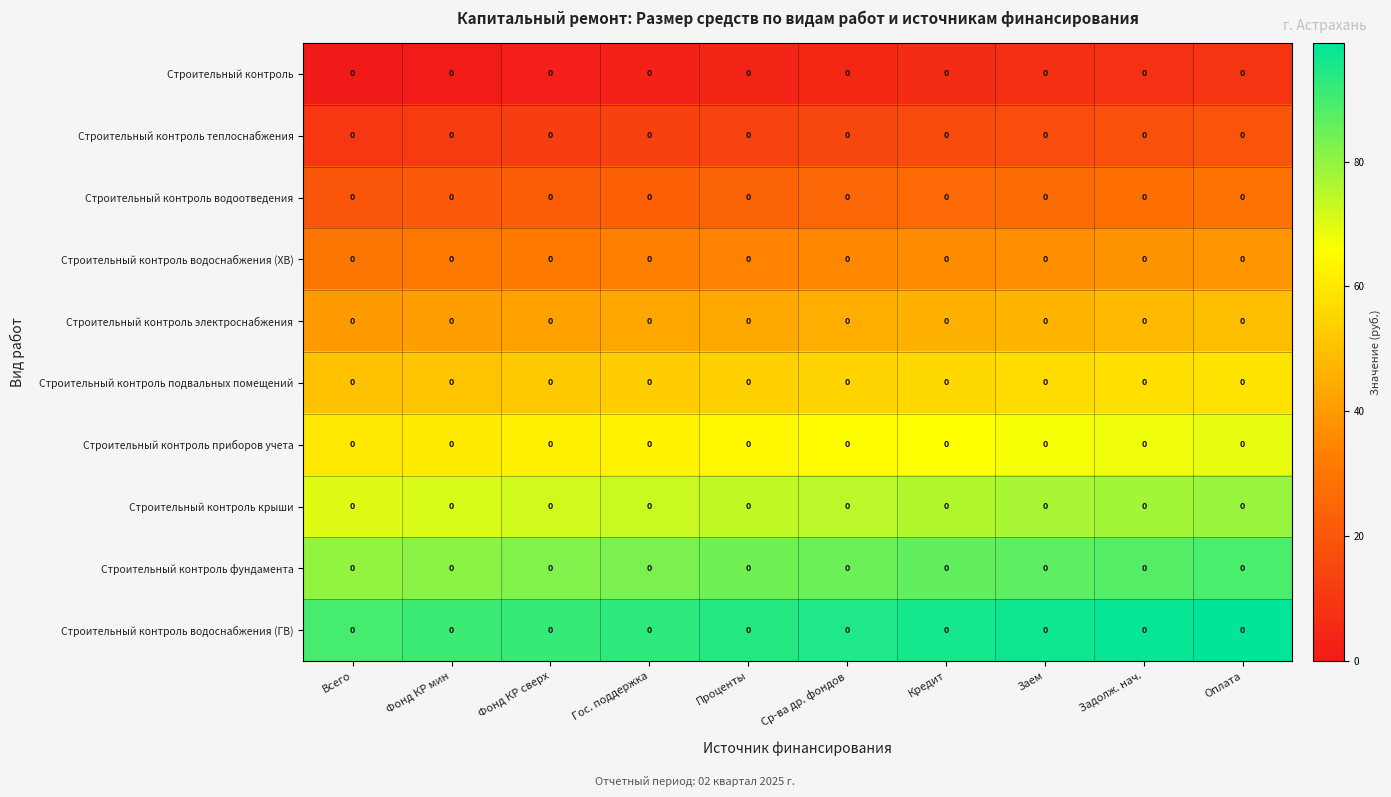

Which category has the lowest value in the Строительный контроль электроснабжения series?

Всего